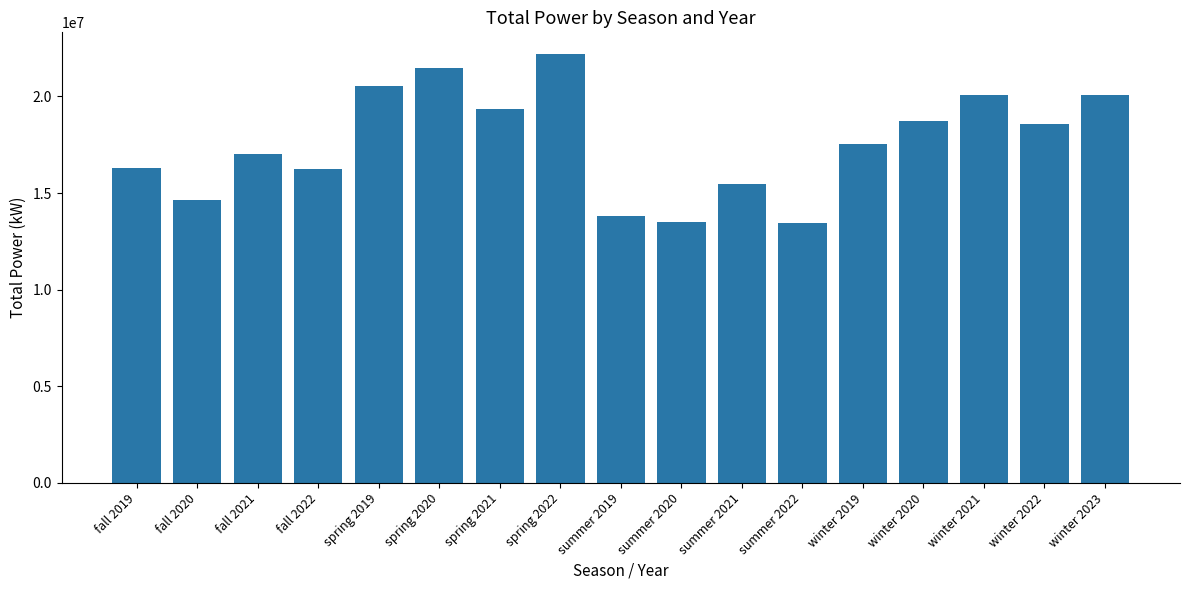

What is the maximum value shown in the chart?

22210398.5